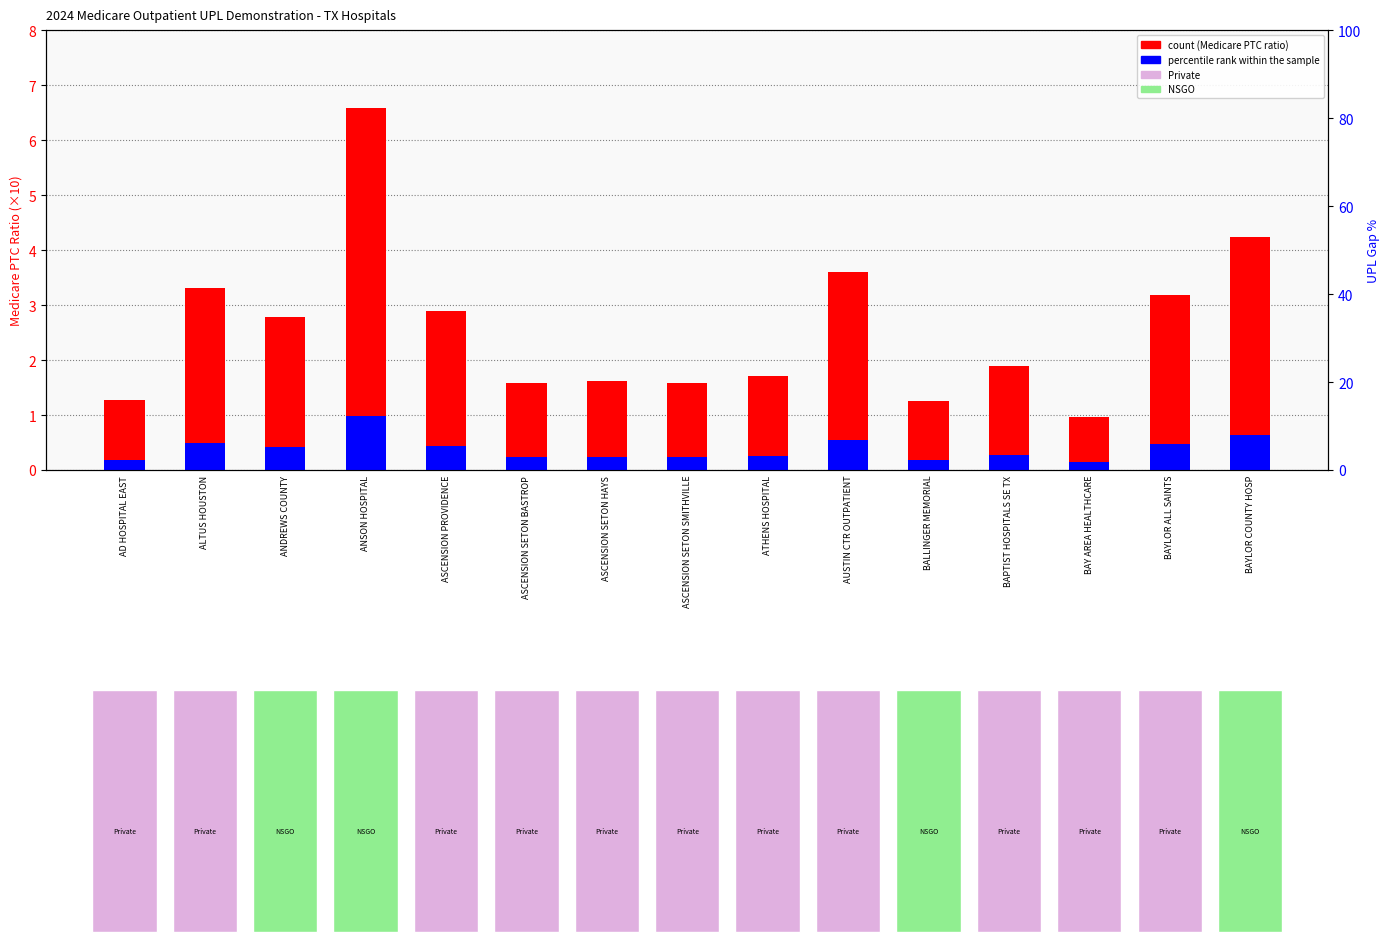

What is the sum of the Medicare PTC ratio (×10) values at BAYLOR ALL SAINTS and BAPTIST HOSPITALS SE TX?

5.1